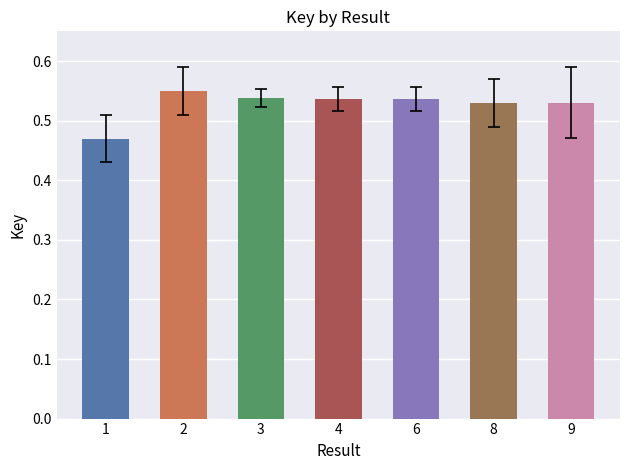

Is it true that the value at 6 is 0.8?

False